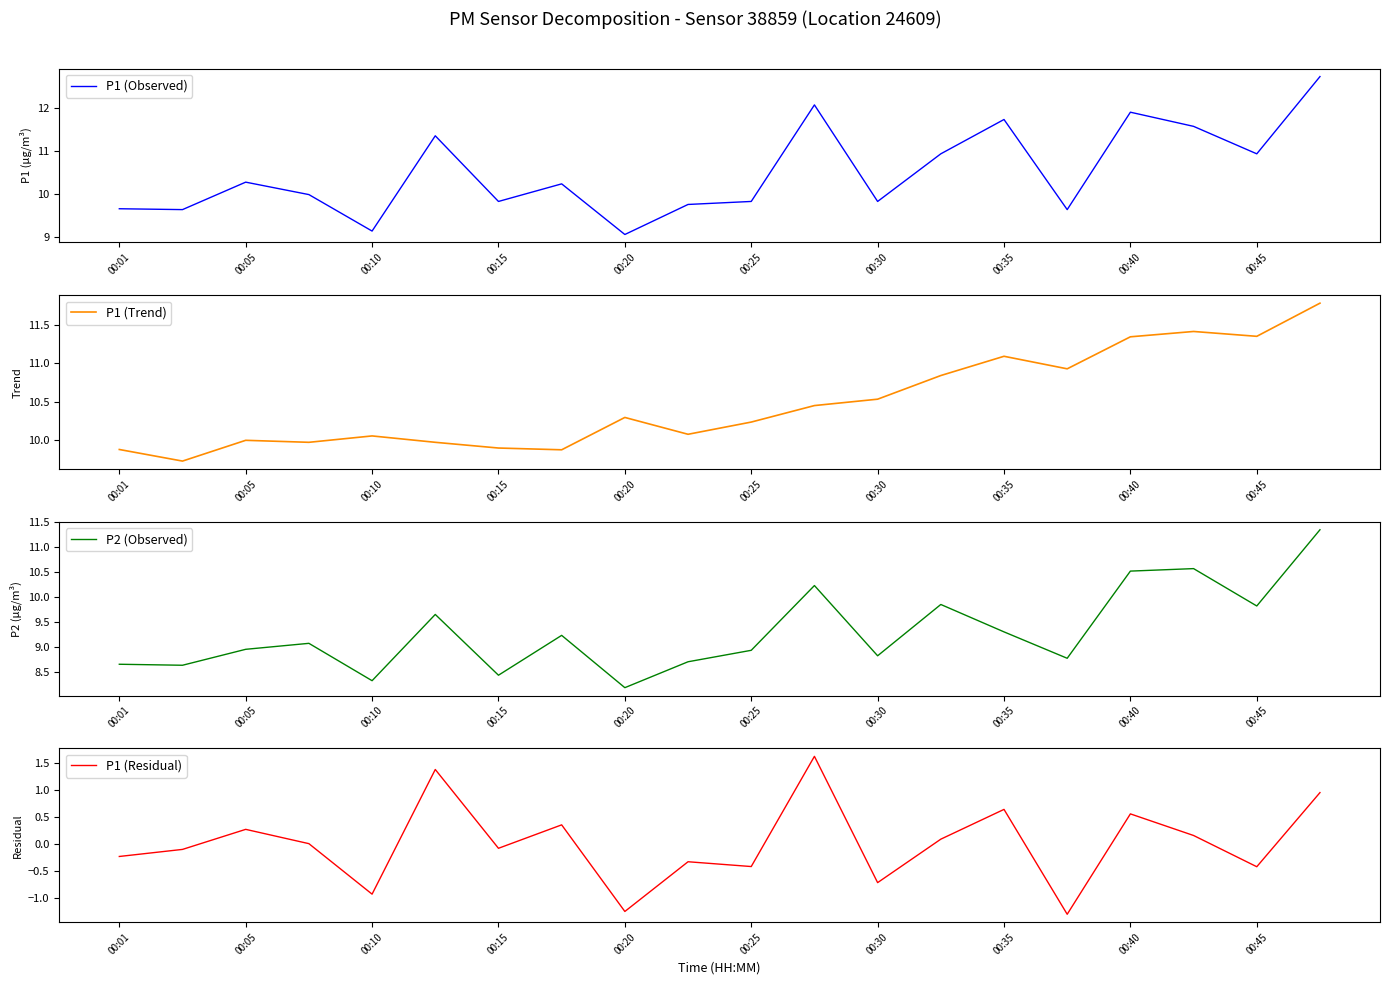

True or false: P1 (Observed) has a value of 15.6 at 00:01.

False